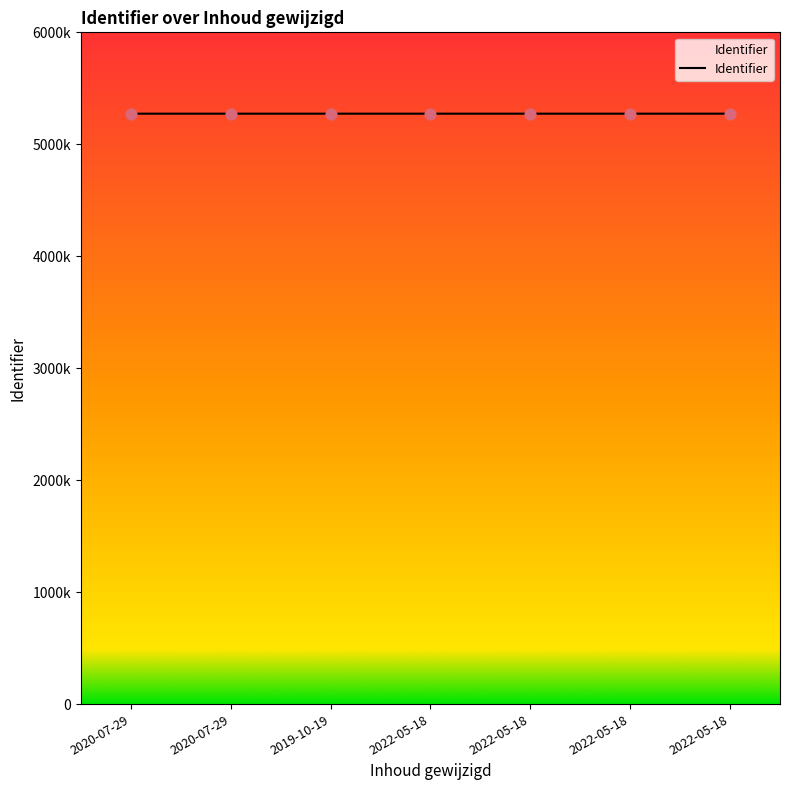

Between 2022-05-18 and 2020-07-29, which is larger?

2022-05-18